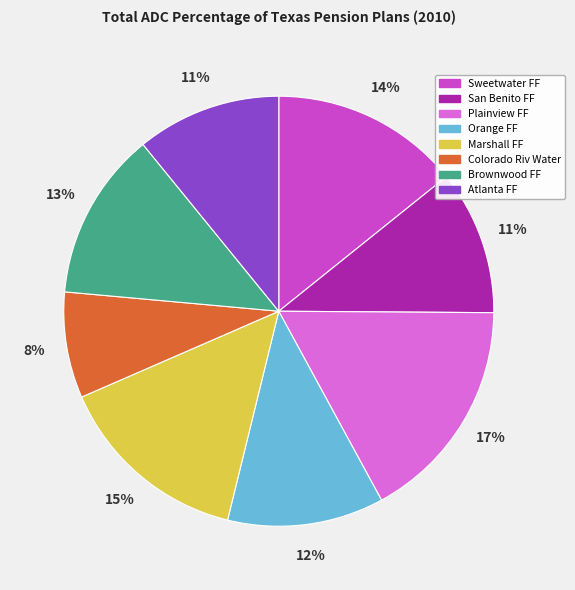

Count the number of slices in the pie.

8